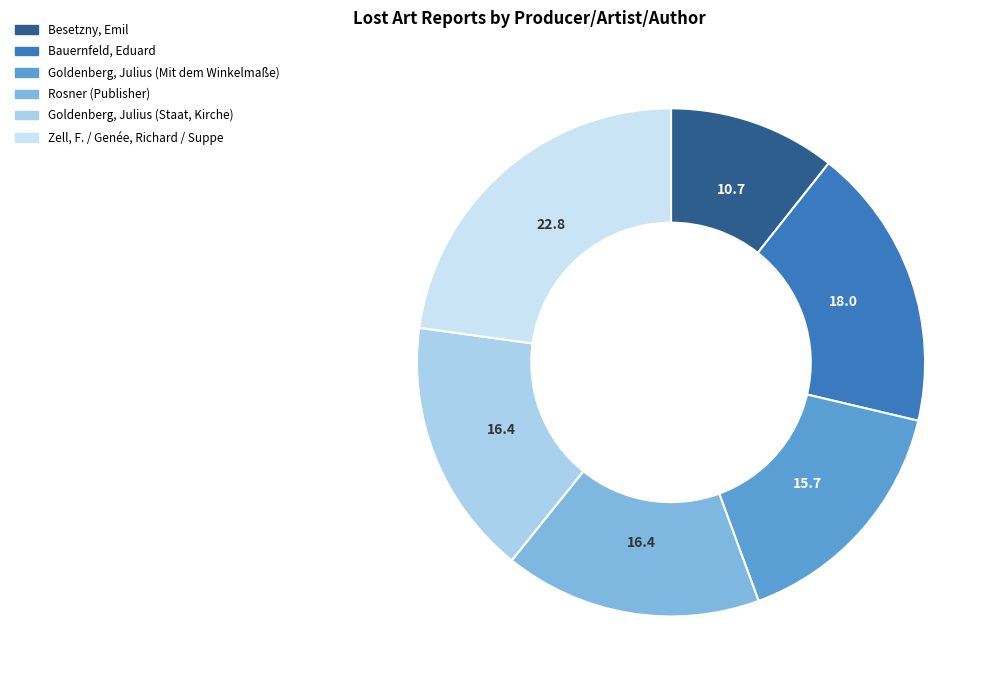

What is the ratio of the value at Rosner (Publisher) to the value at Goldenberg, Julius (Staat, Kirche)?

1.0